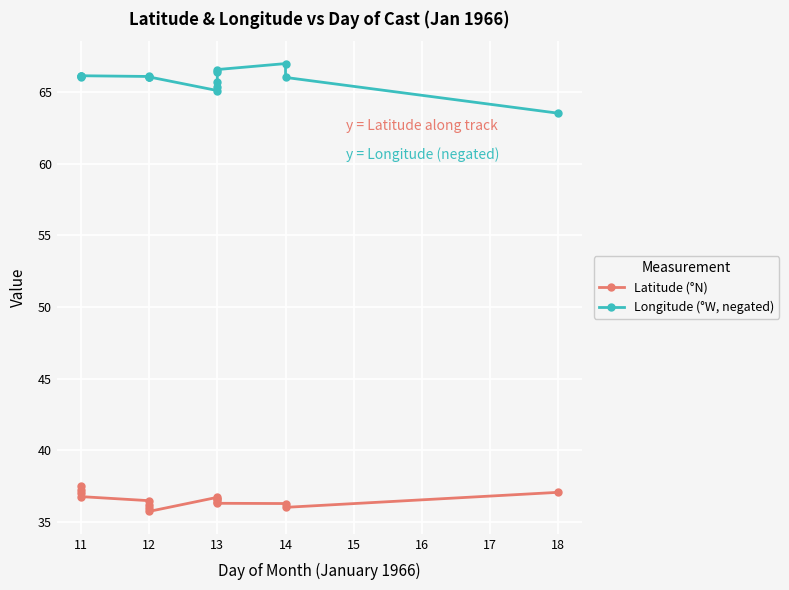

True or false: Longitude (°W, negated) and Latitude (°N) cross at least once.

False